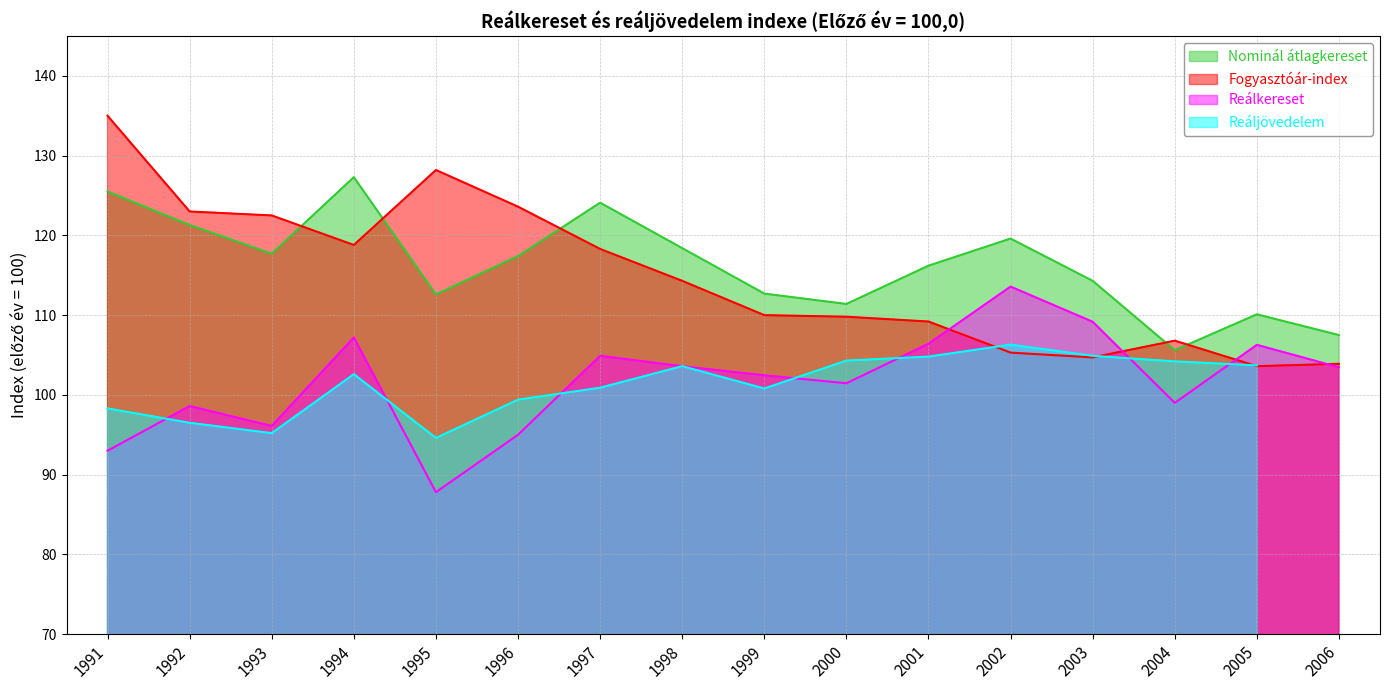

At which category does Nominál átlagkereset reach its first local valley?

1993